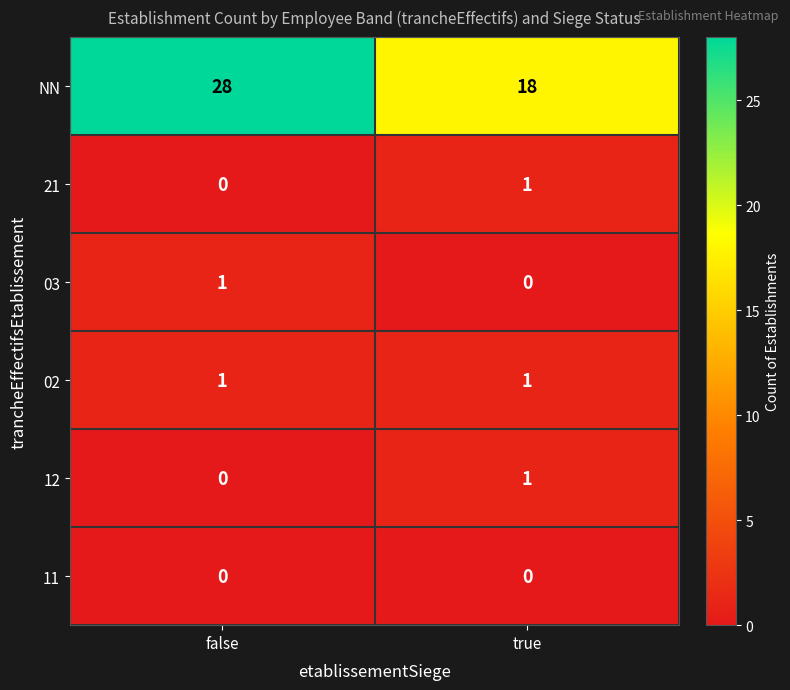

Reading left to right, transcribe all the data shown in this chart.

NN: false=28	true=18
21: false=0	true=1
03: false=1	true=0
02: false=1	true=1
12: false=0	true=1
11: false=0	true=0